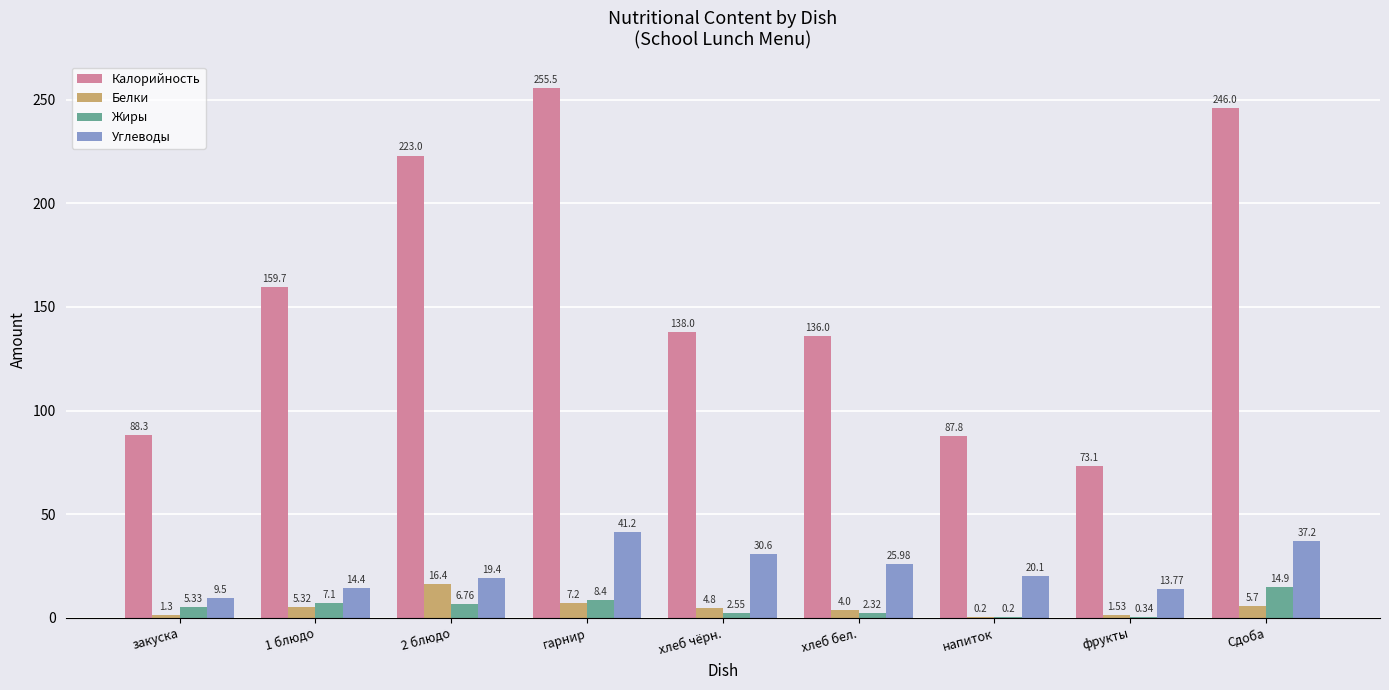

What is the maximum value for Калорийность?

255.5